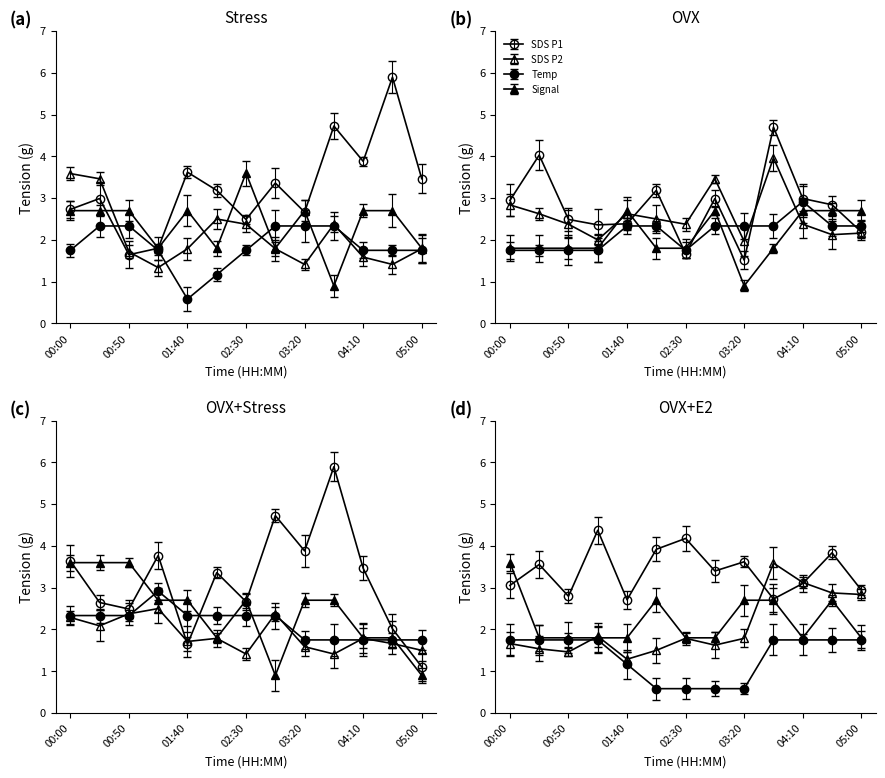

How many data points in SDS_P1 are less than 3?

6